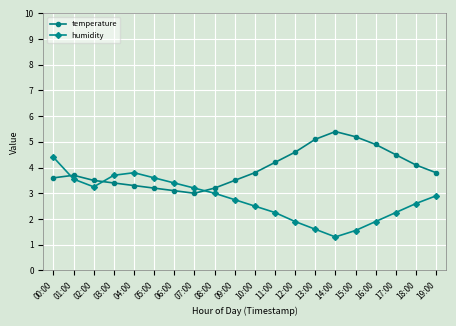

What are all the series names shown in the legend?

temperature, humidity